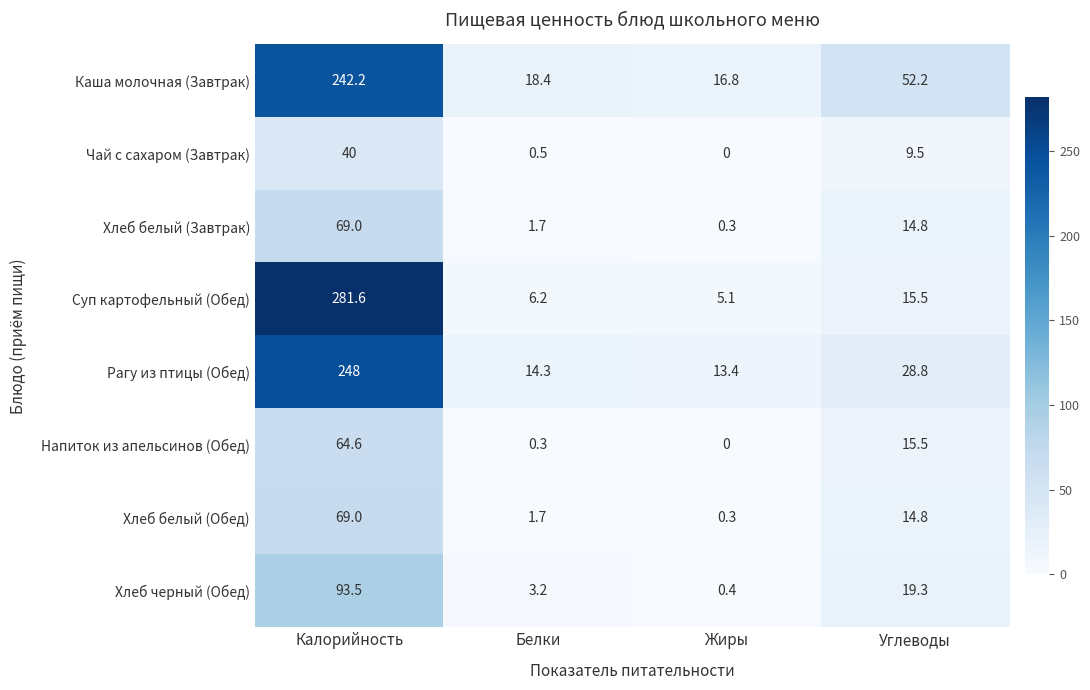

Count the number of categories in the chart.

4